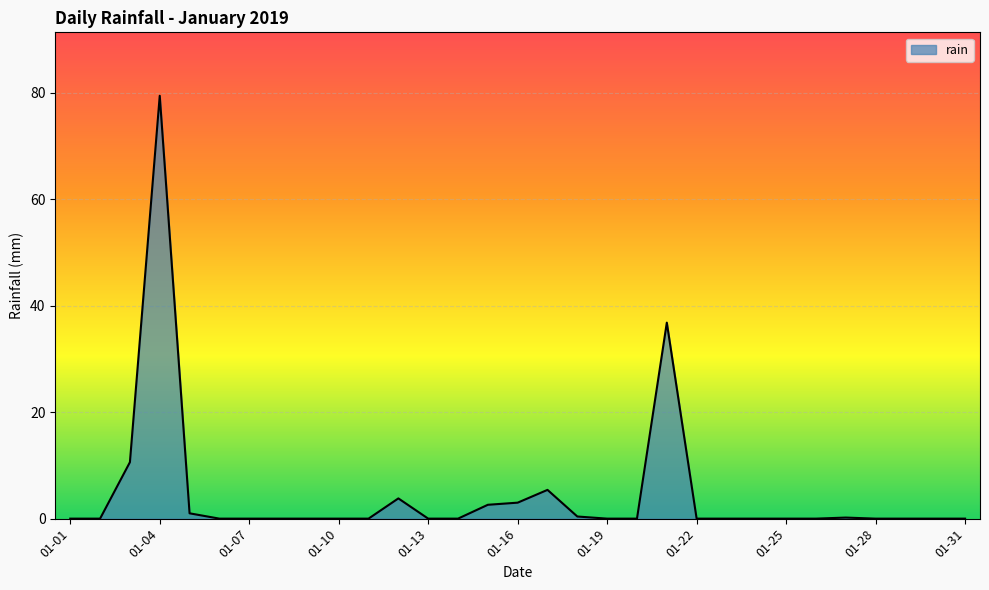

How many lines are shown in the chart?

1